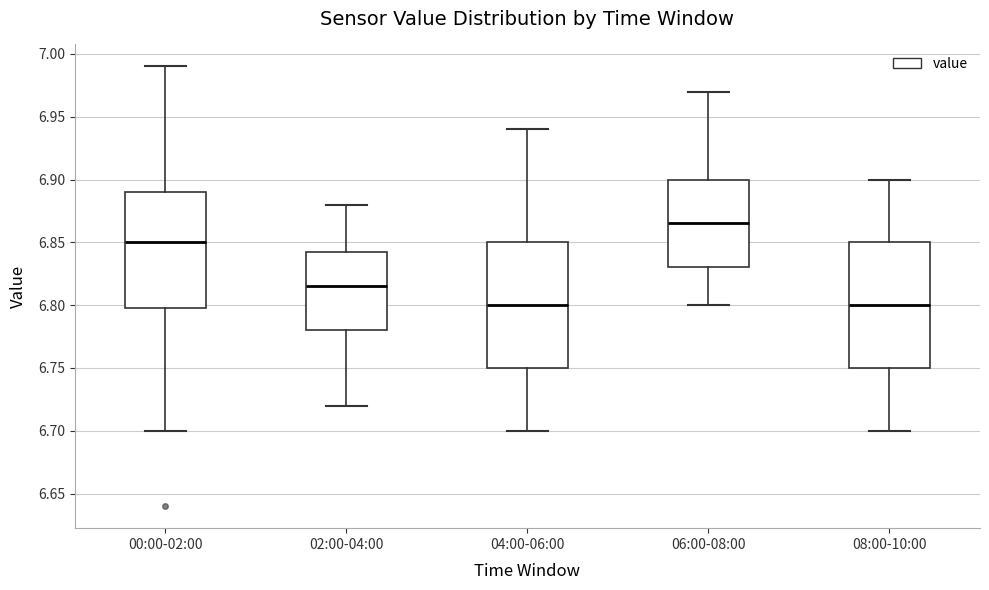

Reading left to right, transcribe this box plot: for each box, give where its median line is, the range the box spans, and where its two whiskers end, as read against the y-axis. The values are not printed on the chart, so give them approximately, as read against the axis.

00:00-02:00: median 6.850, box 6.800 to 6.890, whiskers 6.700 to 6.990
02:00-04:00: median 6.815, box 6.780 to 6.845, whiskers 6.720 to 6.880
04:00-06:00: median 6.800, box 6.750 to 6.850, whiskers 6.700 to 6.940
06:00-08:00: median 6.865, box 6.830 to 6.900, whiskers 6.800 to 6.970
08:00-10:00: median 6.800, box 6.750 to 6.850, whiskers 6.700 to 6.900